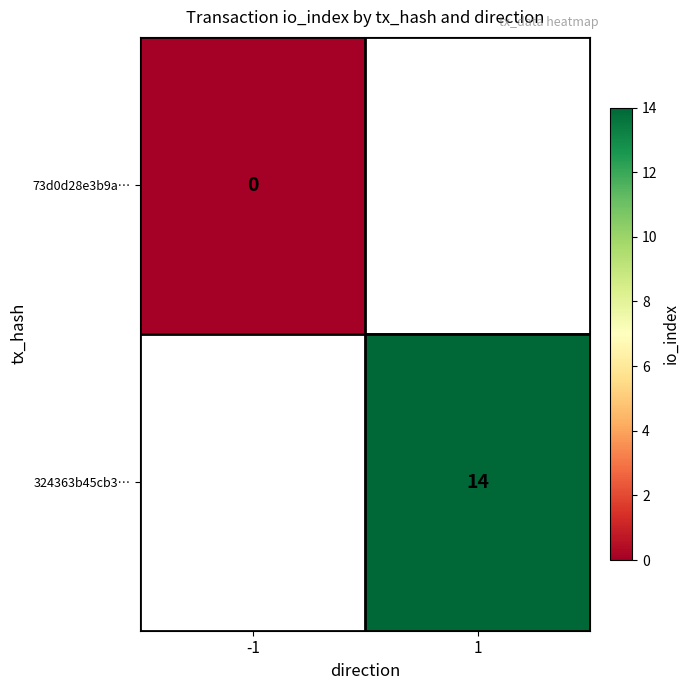

Is it true that 324363b45cb3… equals 14 at 1?

True